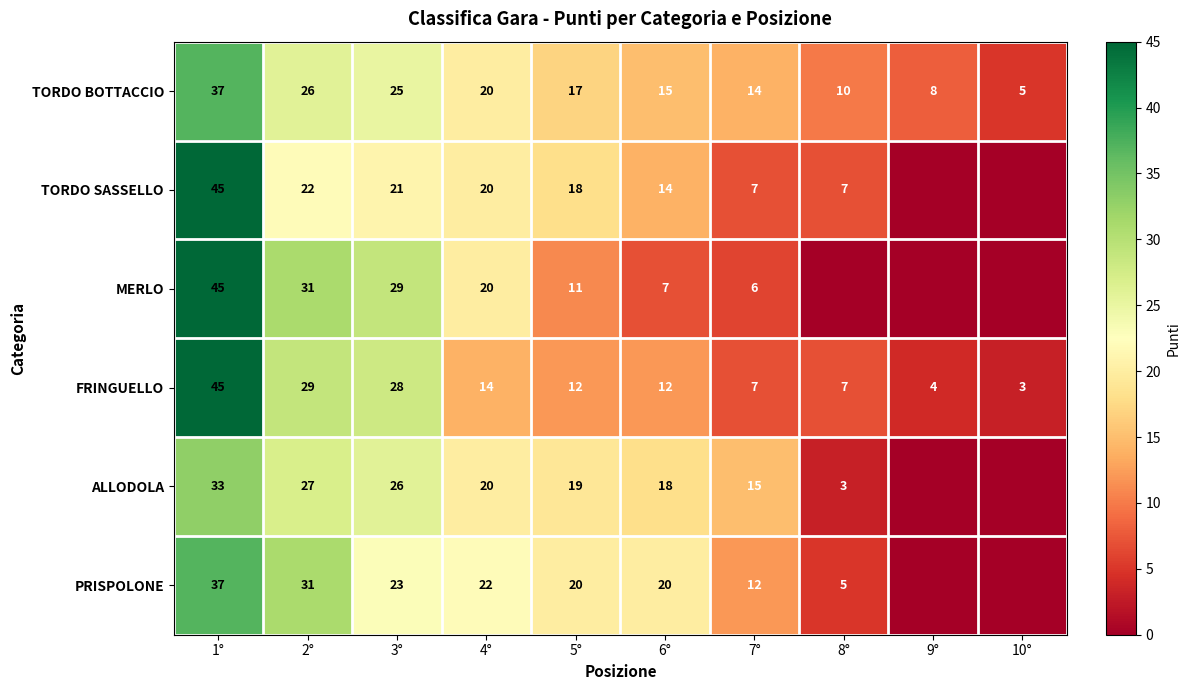

What is the sum of the MERLO values at 3° and 2°?

60